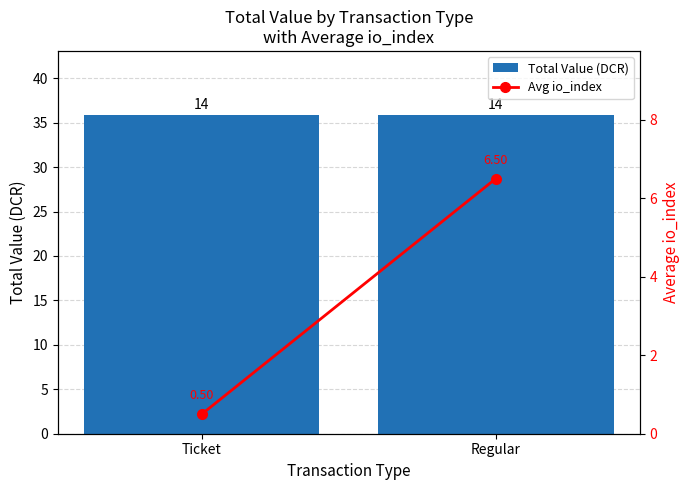

Which series has the largest total across all categories?

Total Value (DCR)